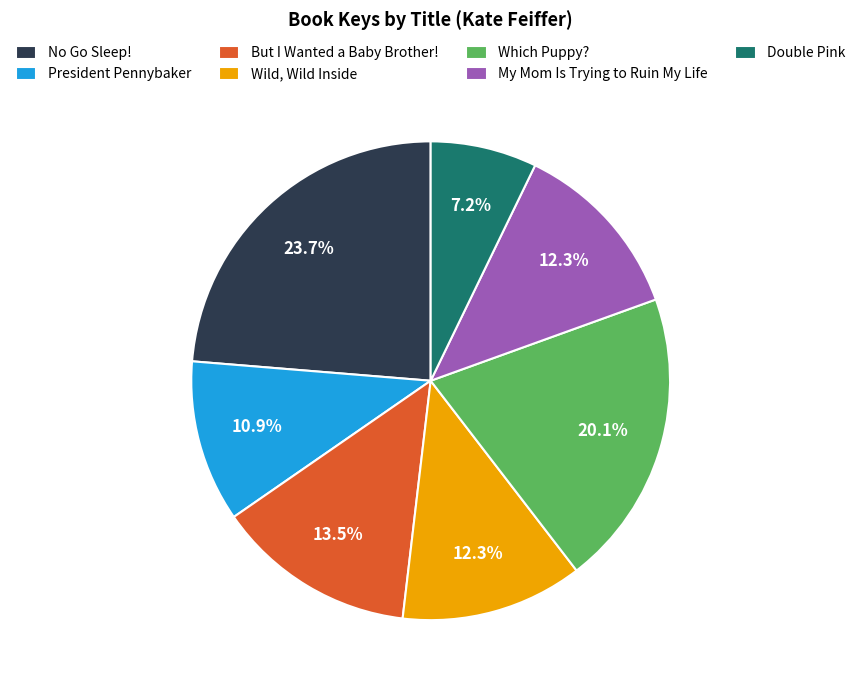

To the nearest percent, what is the difference between the Double Pink and Which Puppy? slice percentages?

13%